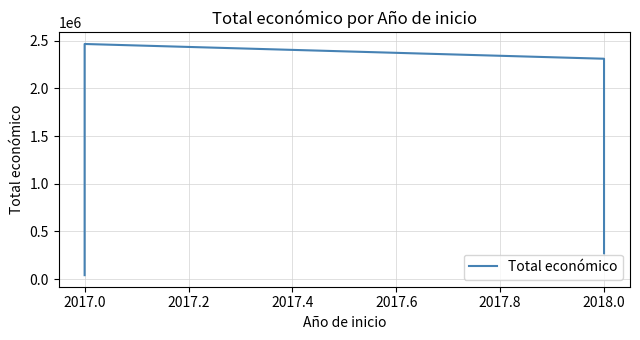

What is the approximate value at 2017.0, to the nearest 100?

42100